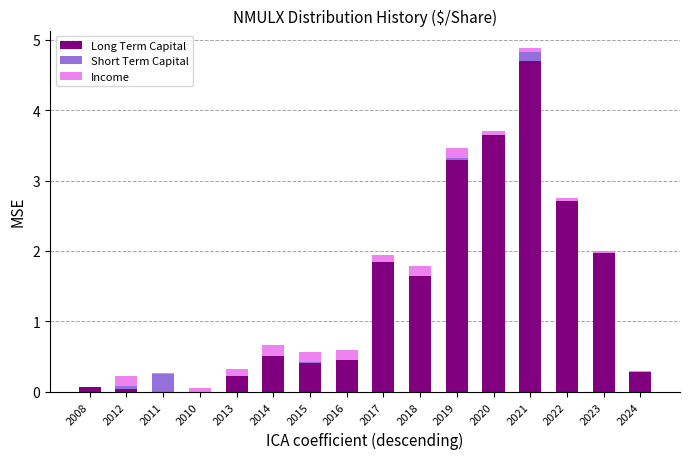

True or false: Long Term Capital has a value of 3.3 at 2019.

True